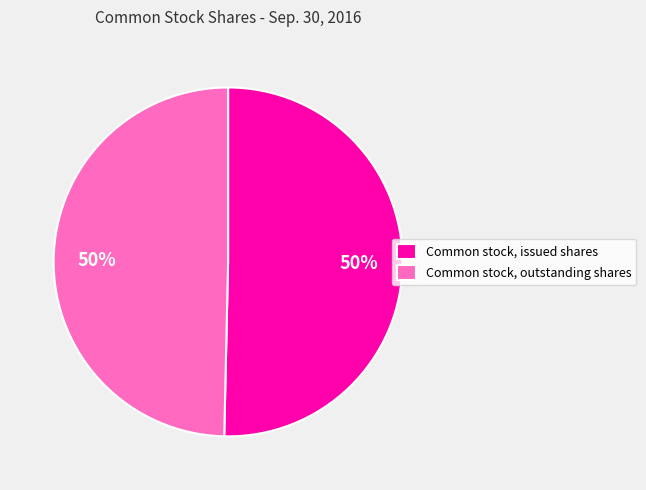

Approximately how many times larger is the value at Common stock, outstanding shares compared to Common stock, issued shares?

1.0